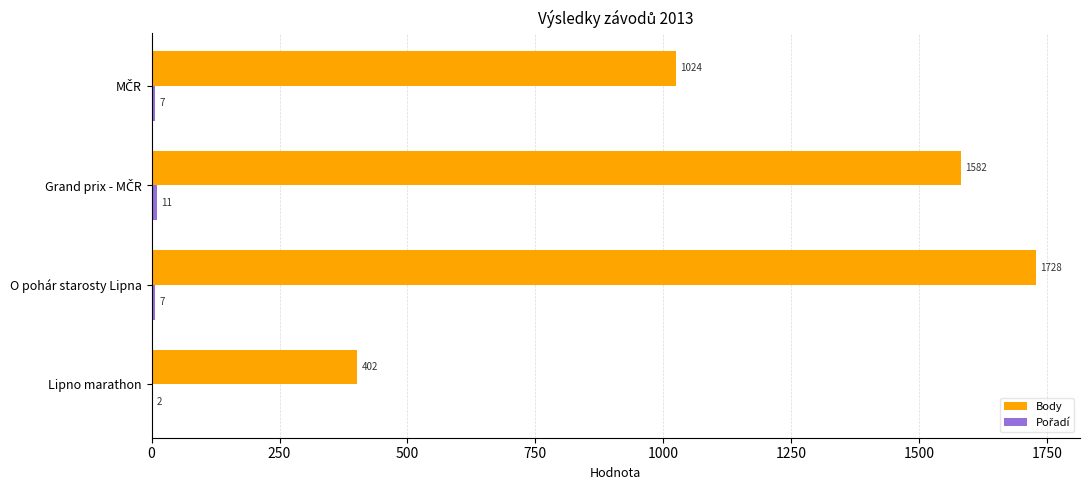

Which category has the highest value in the Body series?

O pohár starosty Lipna